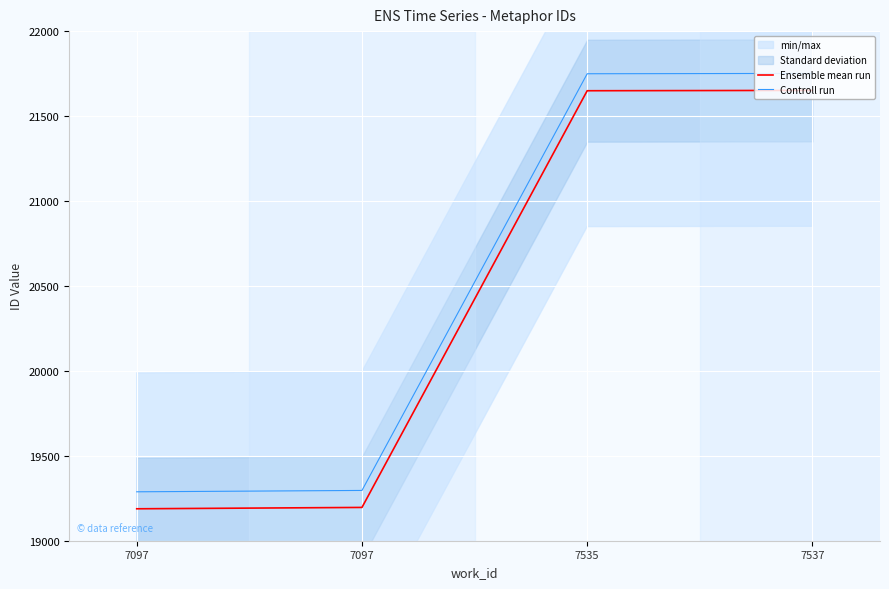

List the series in order of their overall mean, highest first.

Controll run, Ensemble mean run